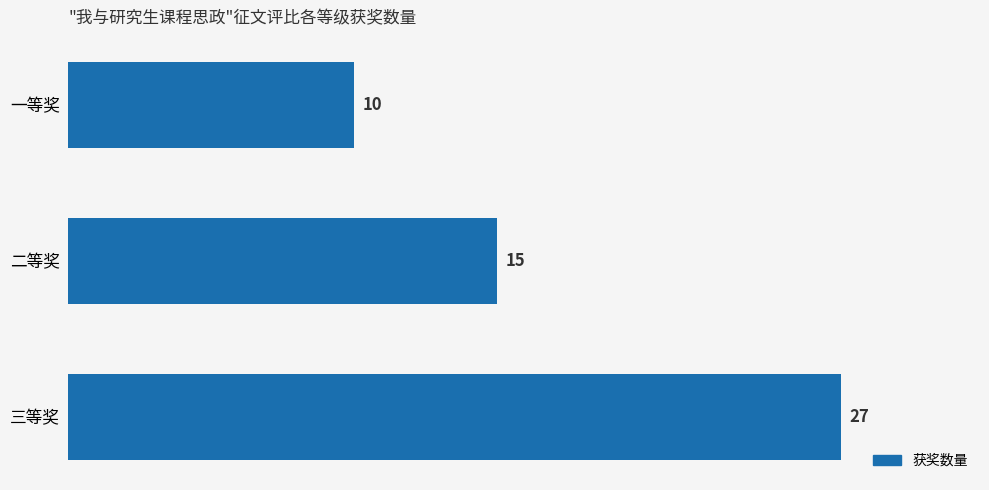

Rank the categories by value from lowest to highest.

一等奖, 二等奖, 三等奖